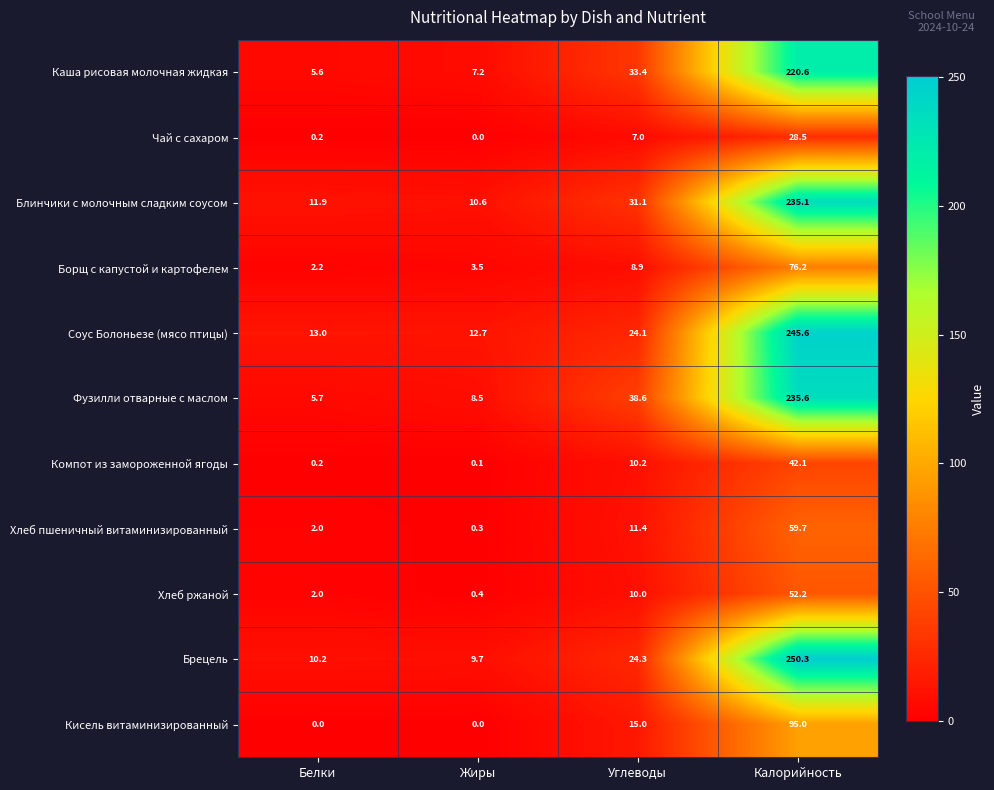

List the labels in order of Каша рисовая молочная жидкая value, largest first.

Калорийность, Углеводы, Жиры, Белки